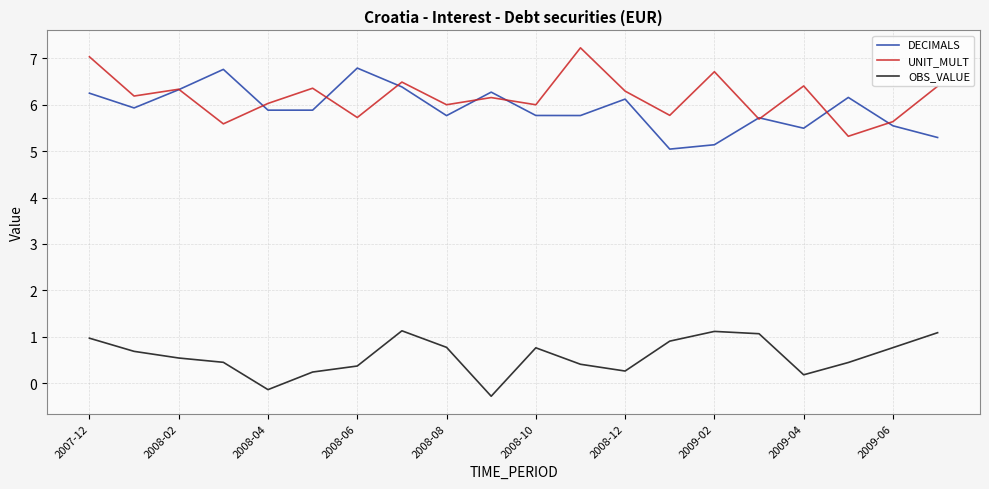

True or false: OBS_VALUE and DECIMALS cross at least once.

False